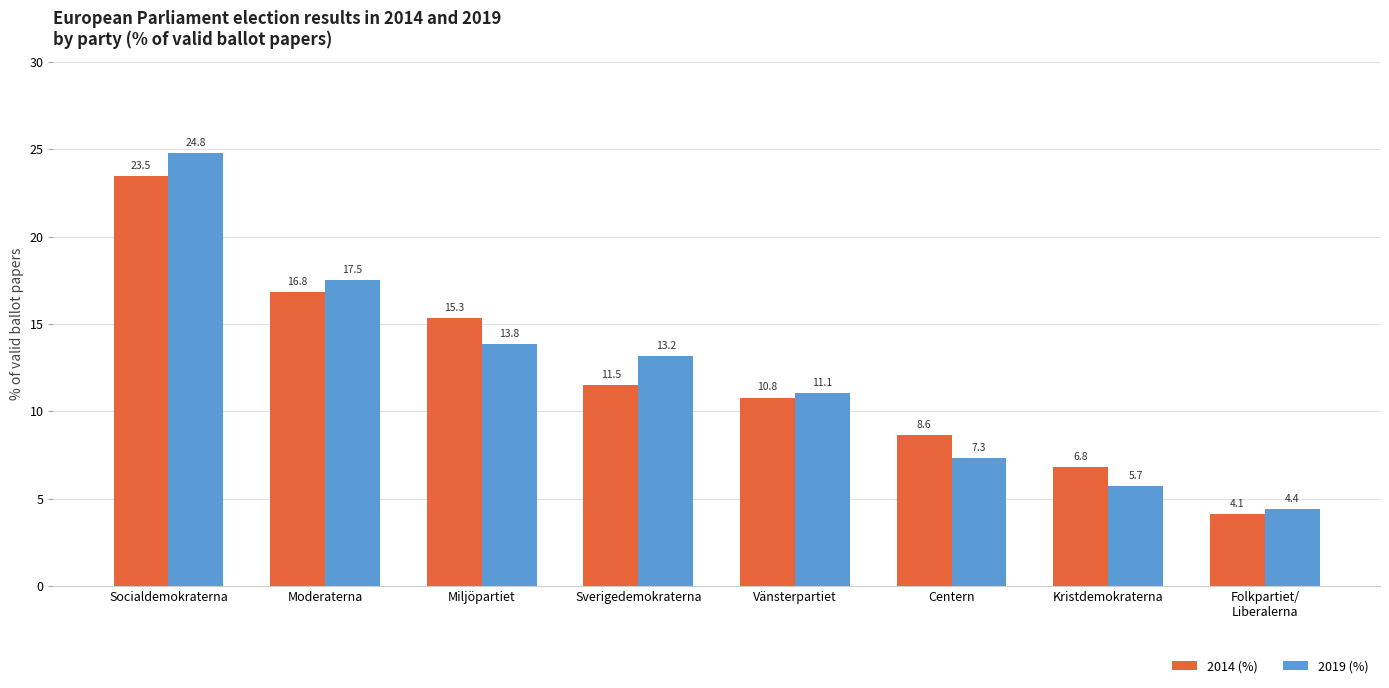

What is the label of the 3rd bar from the left?

Miljöpartiet